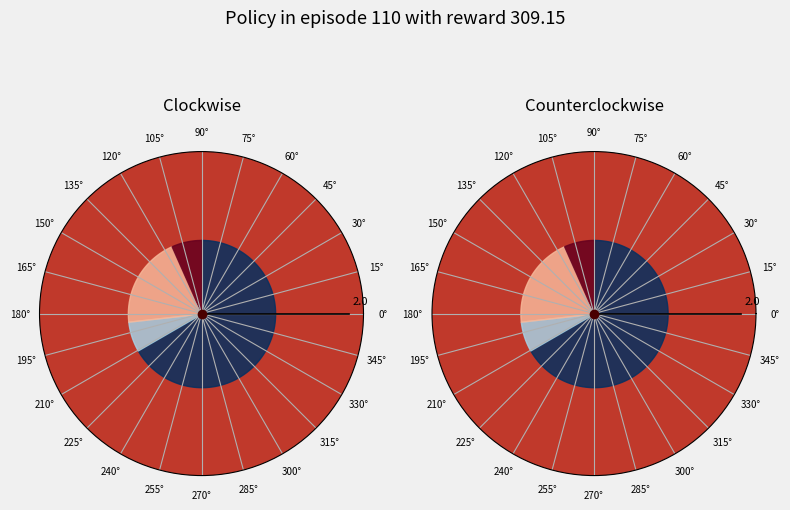

What is the ratio of the value at 77 to the value at 77?

1.0